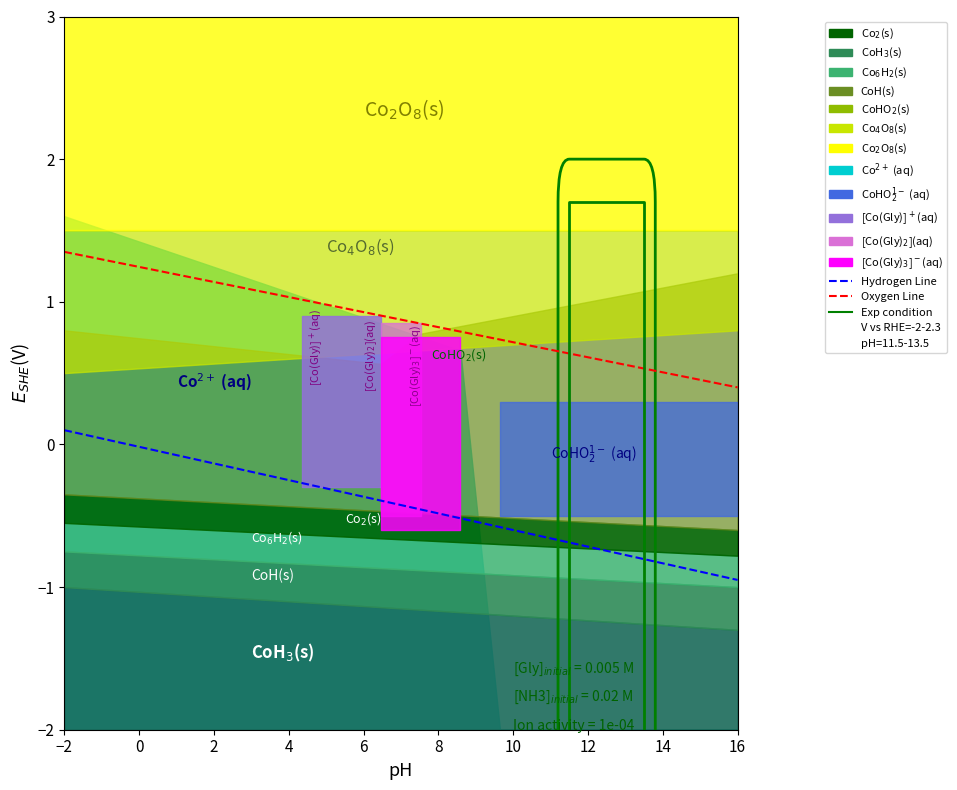

List the series in order of their overall mean, highest first.

Oxygen Line, Hydrogen Line